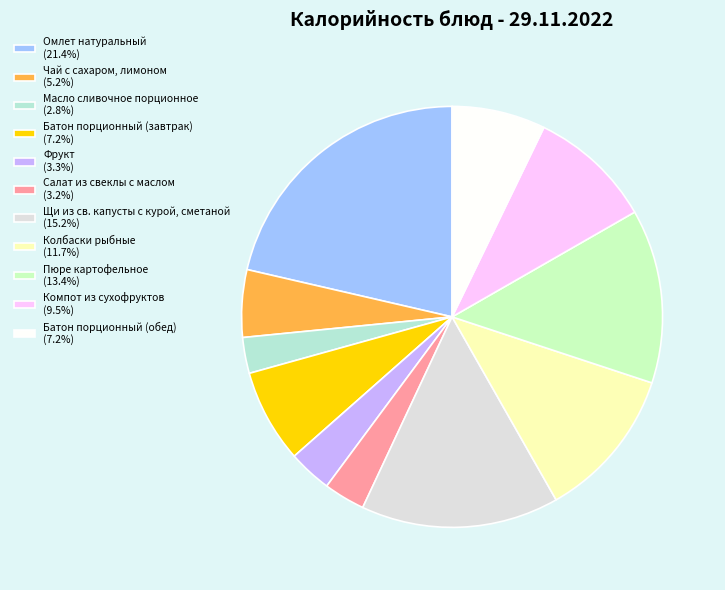

Does Батон порционный (завтрак) represent more than half of the total?

No